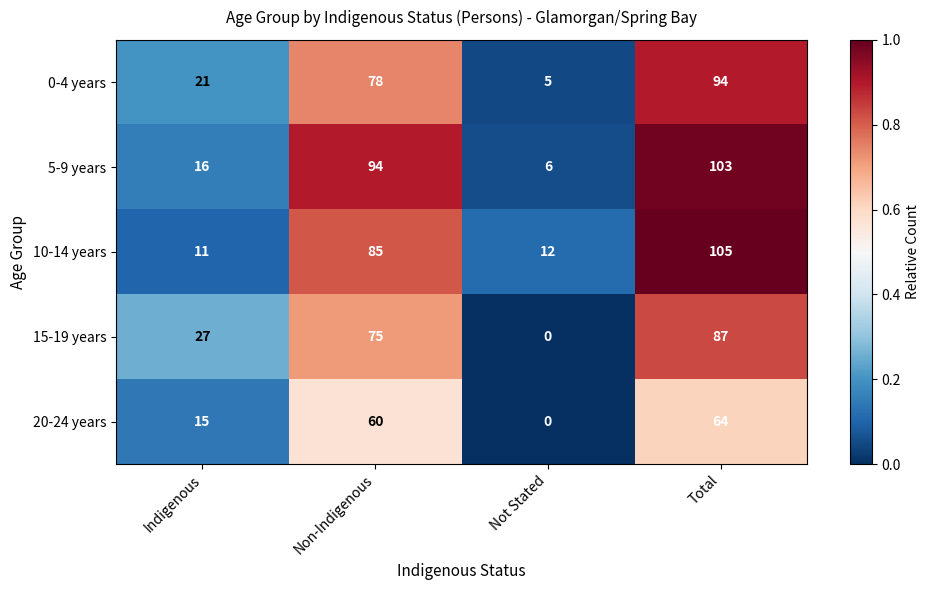

How many 15-19 years values are between 27 and 87?

3